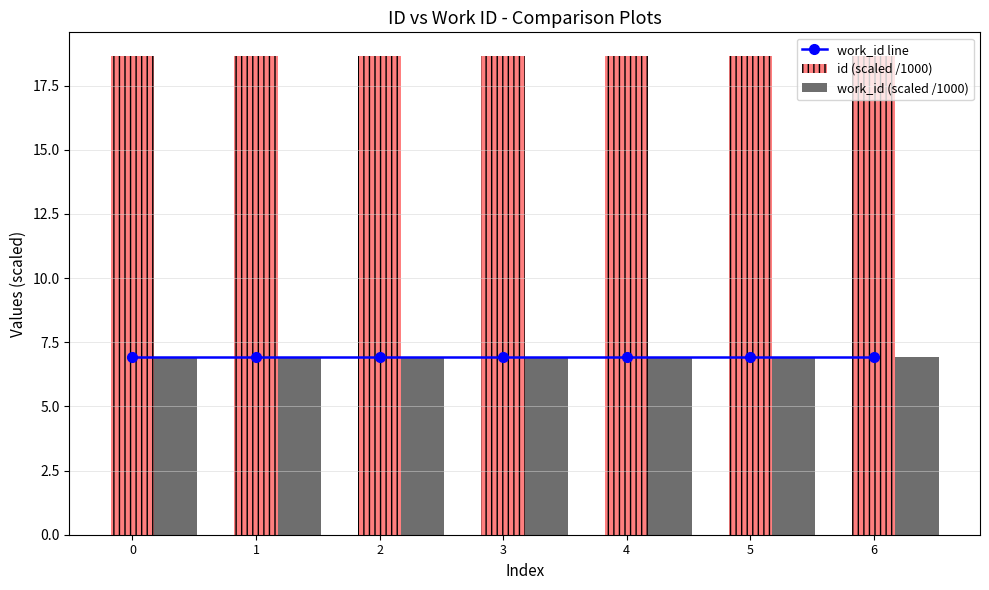

Which series has the largest range (max minus min)?

id (scaled /1000)